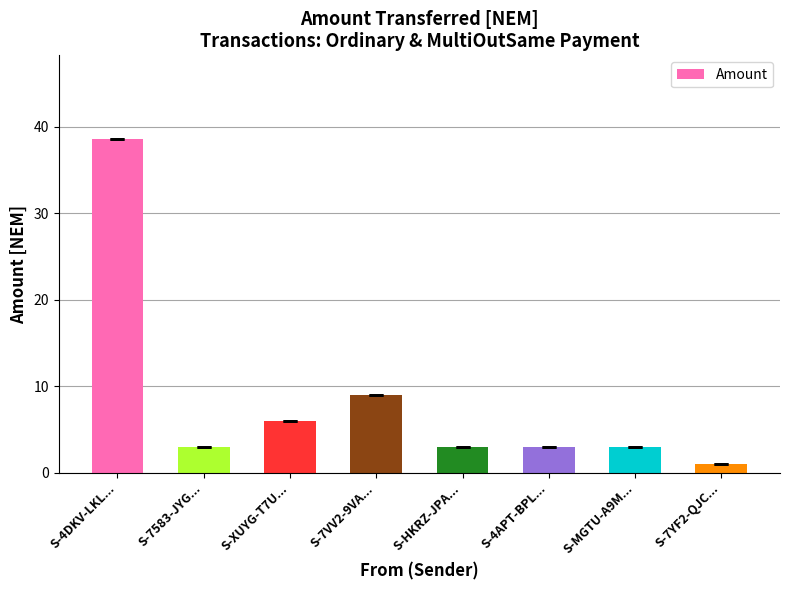

How many bars are there in total?

8